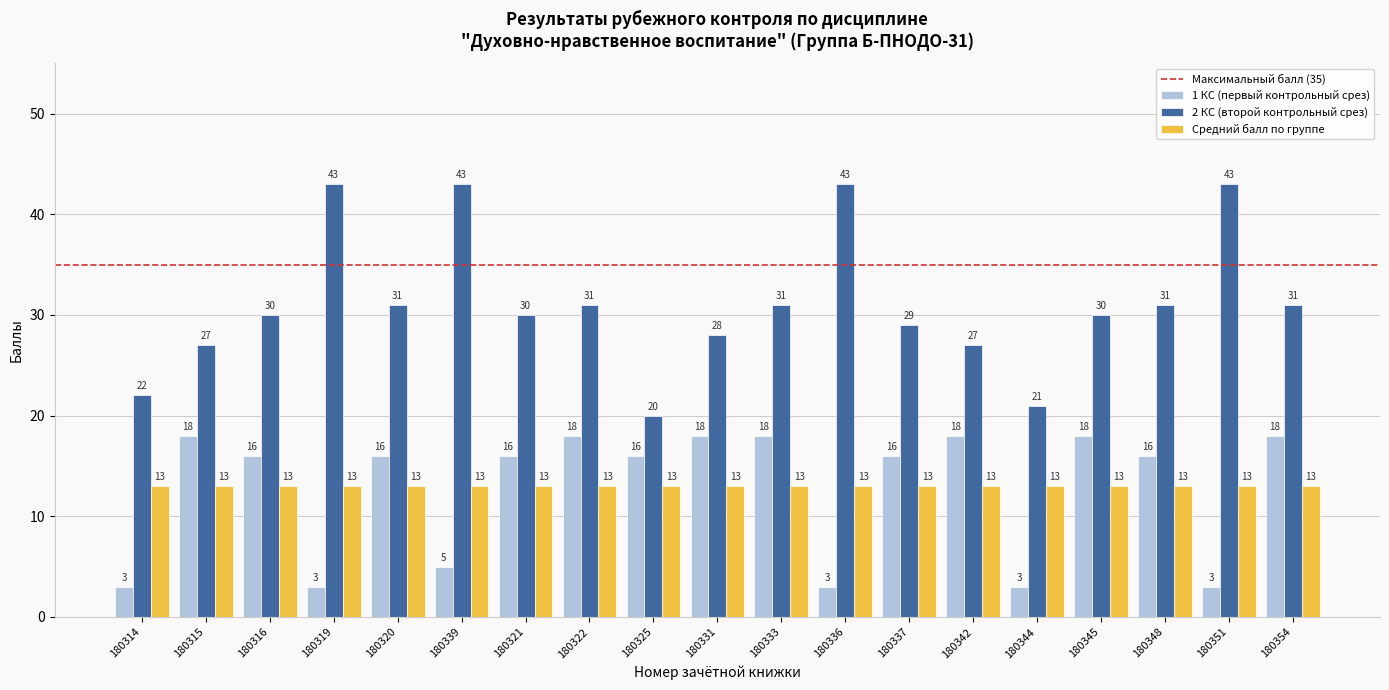

What is the greatest value displayed?

43